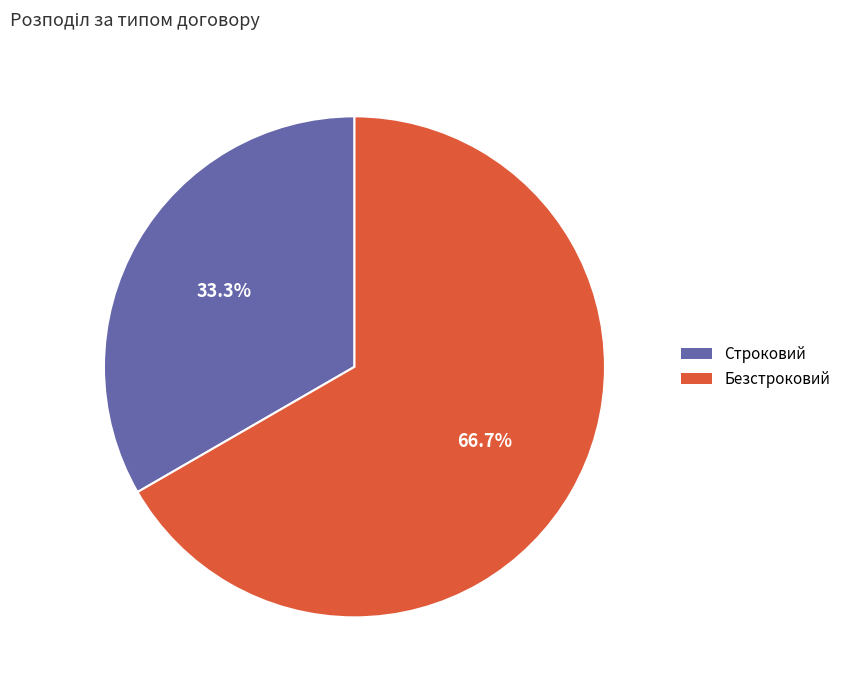

Does Безстроковий account for over 50% of the chart?

Yes